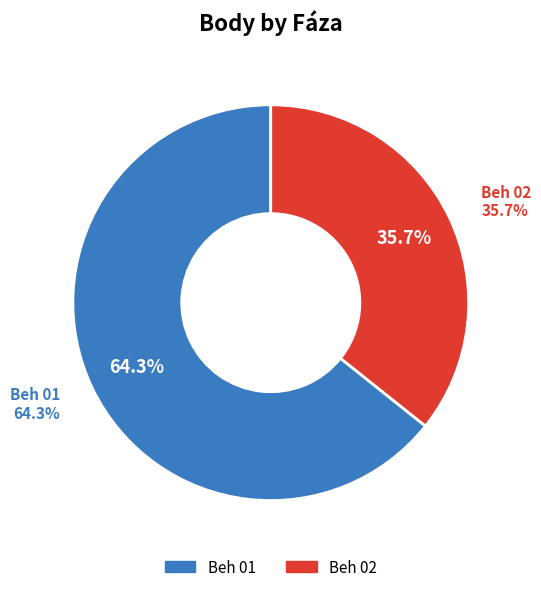

To the nearest percent, what portion does Beh 02 represent?

36%